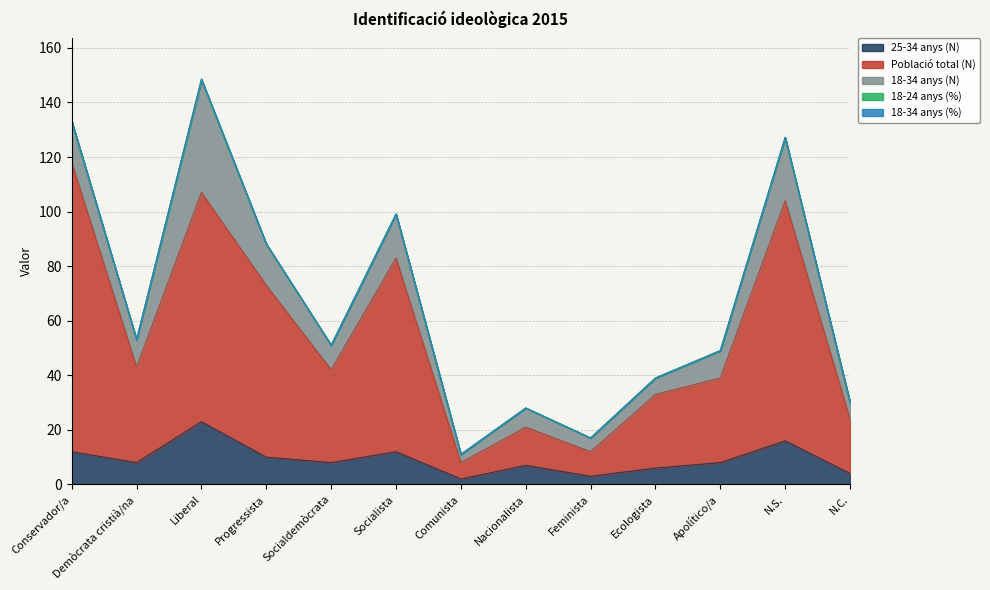

The 18-24 anys (%) series shows -0.2 at Ecologista. True or false?

False